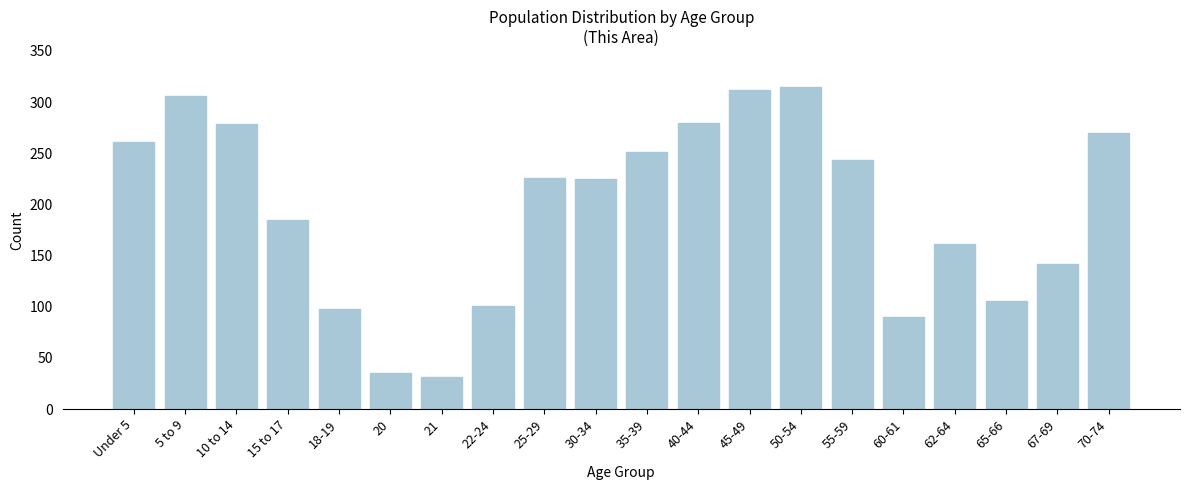

What is the difference between the maximum and minimum values?

284